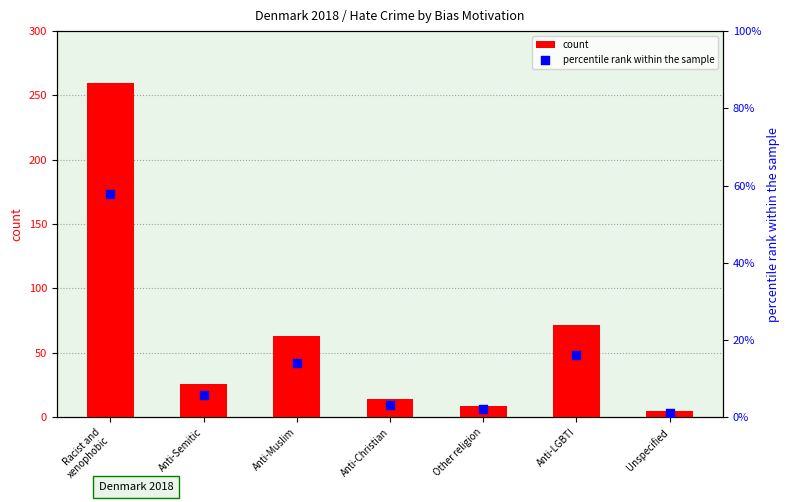

At which category is the sum across all series the highest?

Racist and
xenophobic